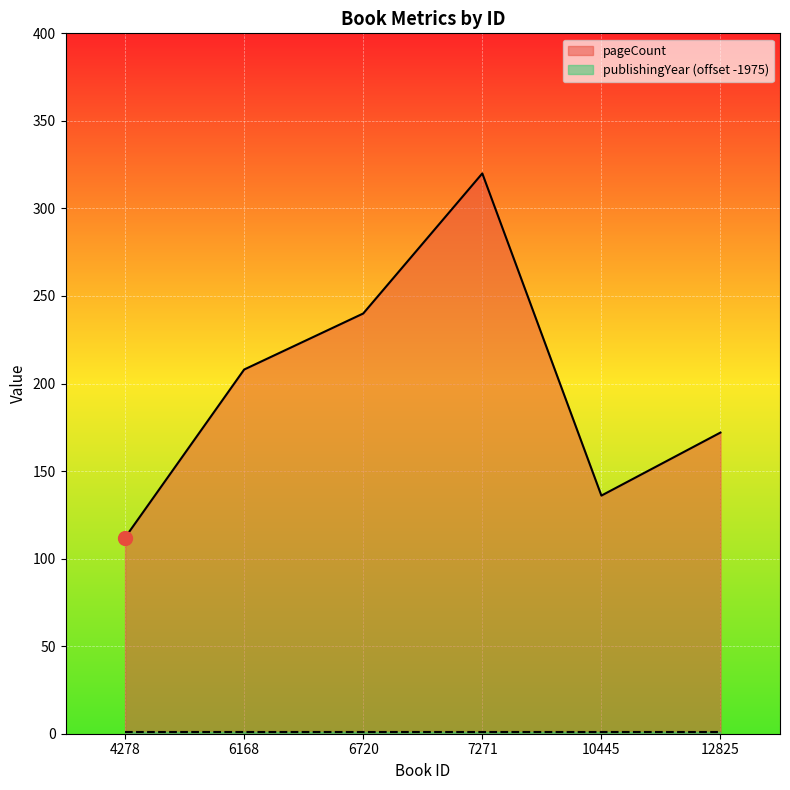

What is the average value?

198